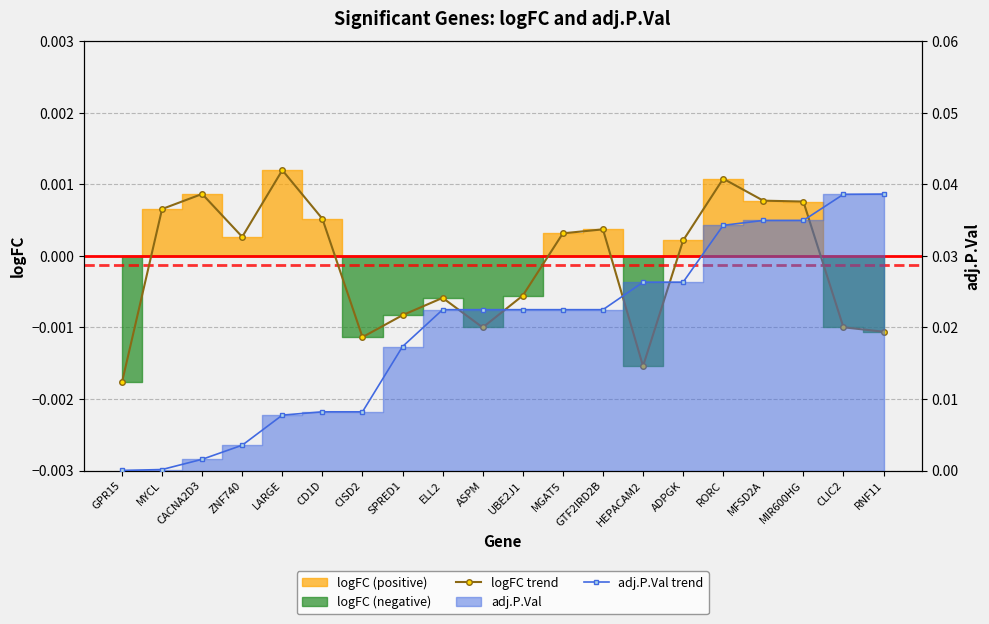

True or false: adj.P.Val trend has more than 2 interior local peaks.

False